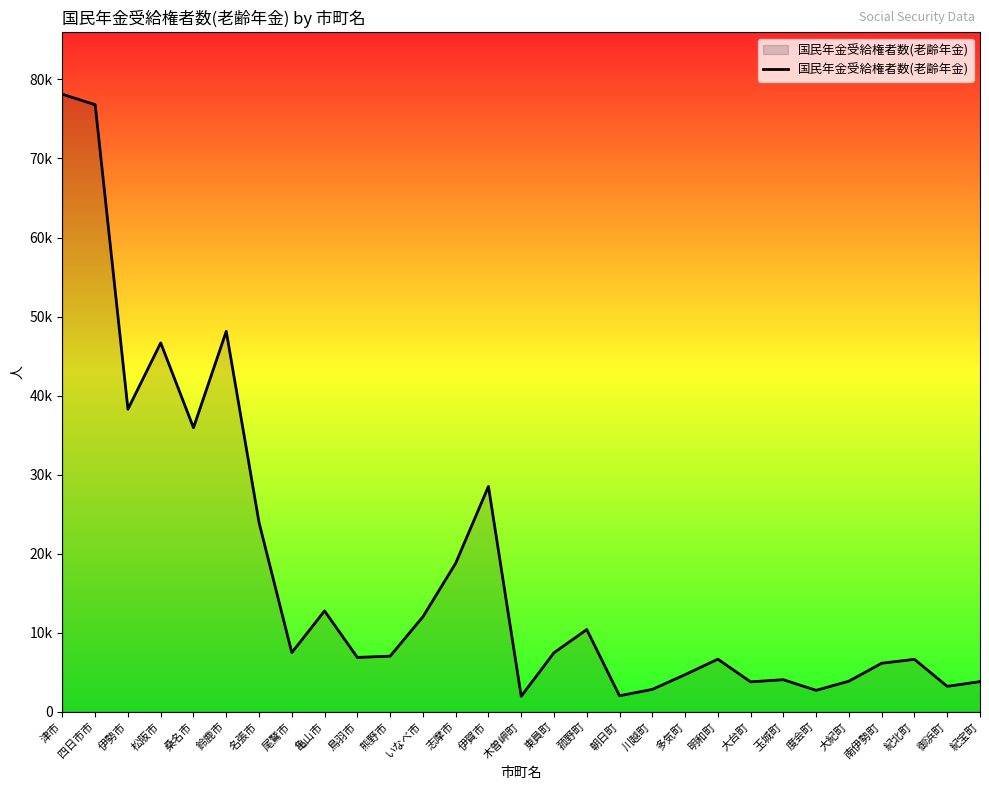

What is the difference between the maximum and minimum values?

76162